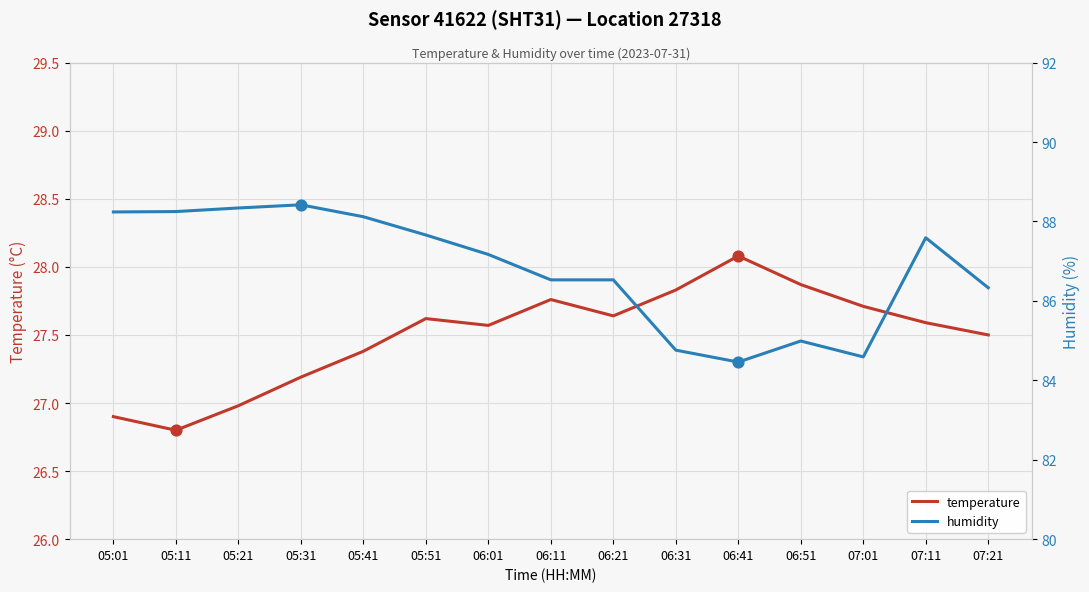

What are all the series names shown in the legend?

temperature, humidity